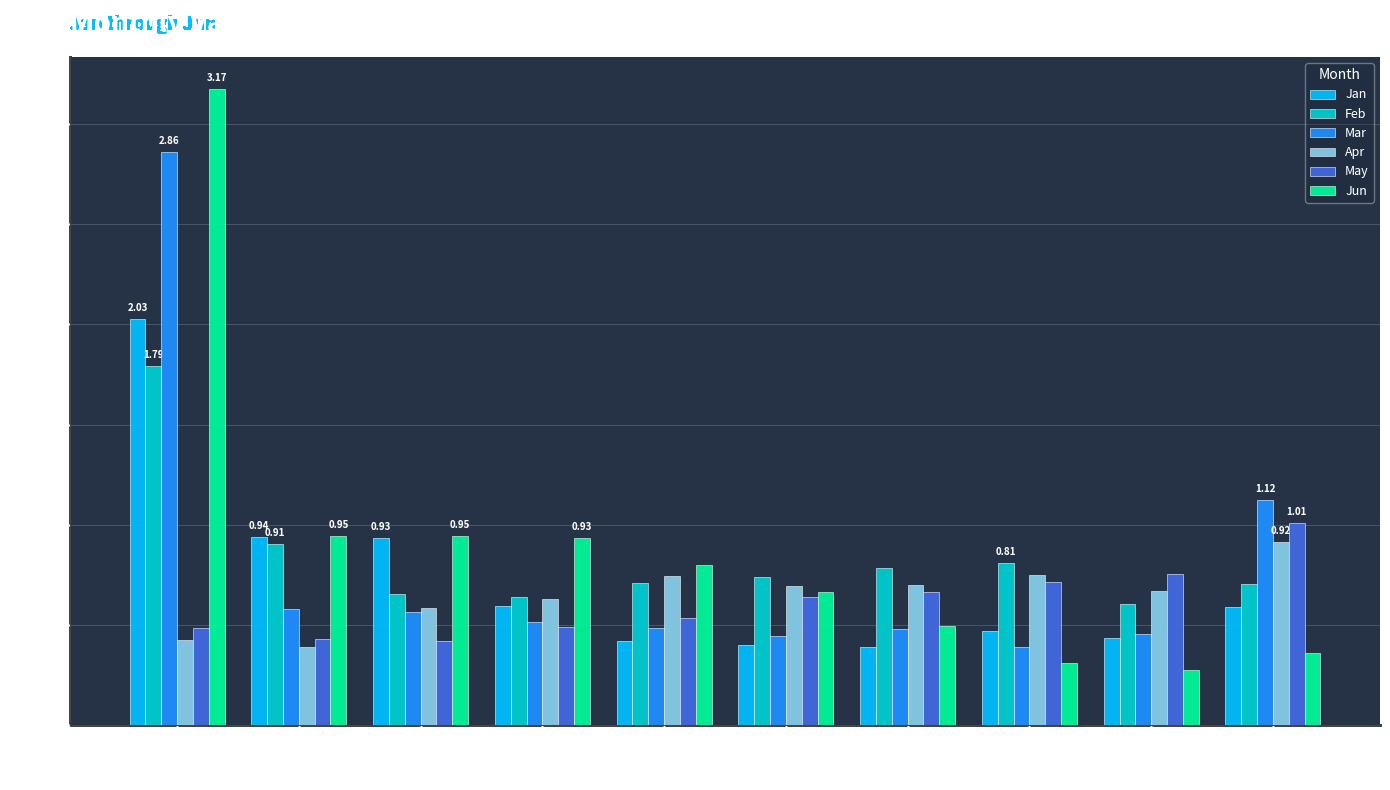

Which series has the largest total across all categories?

Jun